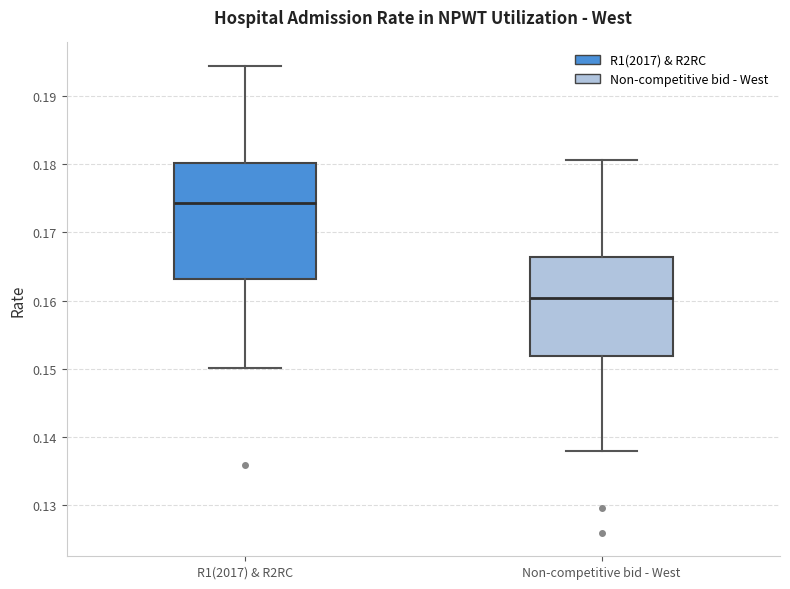

Reading left to right, transcribe this box plot: for each box, give where its median line is, the range the box spans, and where its two whiskers end, as read against the y-axis. The values are not printed on the chart, so give them approximately, as read against the axis.

R1(2017) & R2RC: median 0.174, box 0.163 to 0.180, whiskers 0.150 to 0.194
Non-competitive bid - West: median 0.160, box 0.152 to 0.166, whiskers 0.138 to 0.181